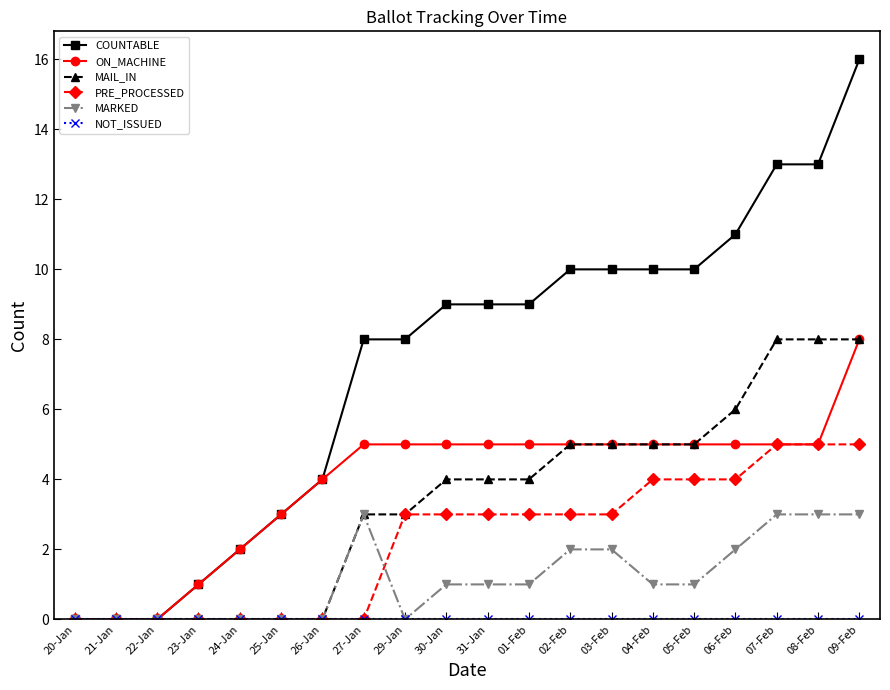

At which label does COUNTABLE reach its peak?

09-Feb